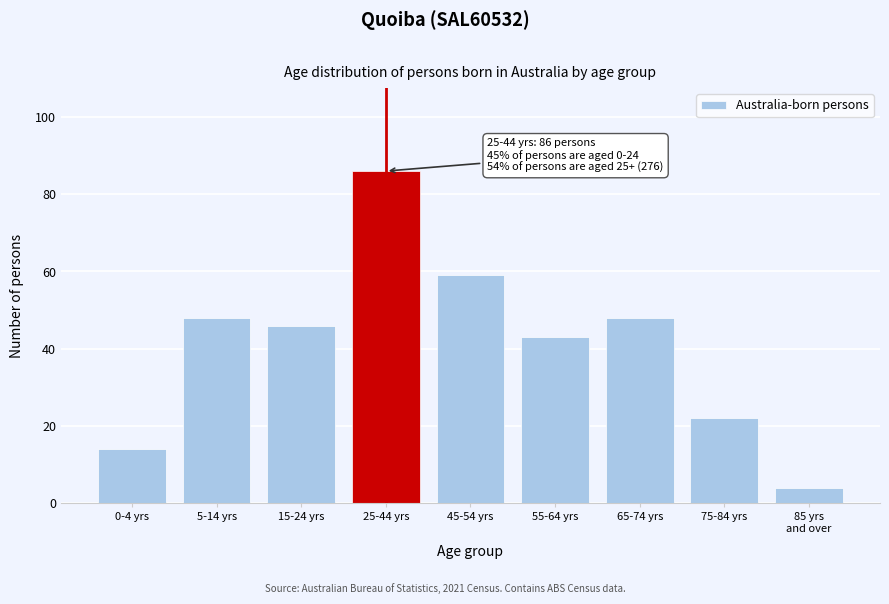

Reading left to right, extract all data points from this chart.

14	48	46	86	59	43	48	22	4